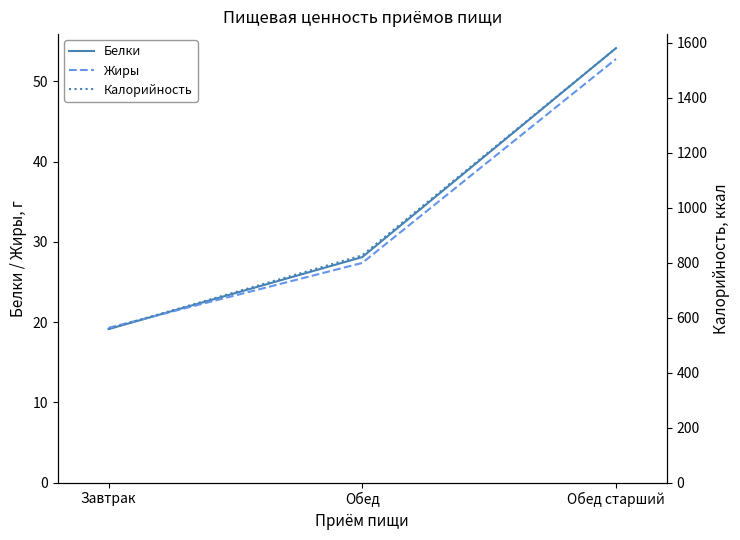

The value of Белки at Обед is 9.4. True or false?

False